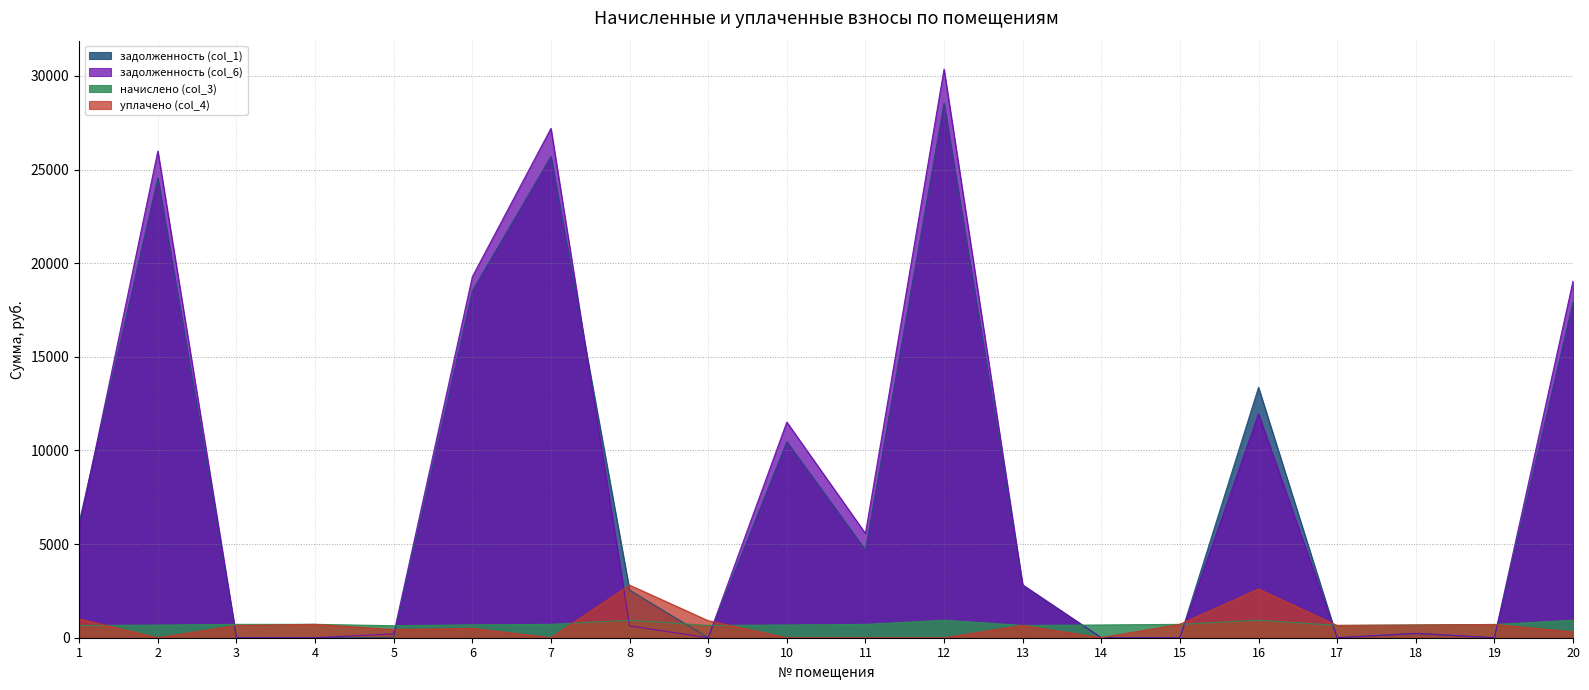

What is the highest value of the уплачено (col_4) series?

2809.6